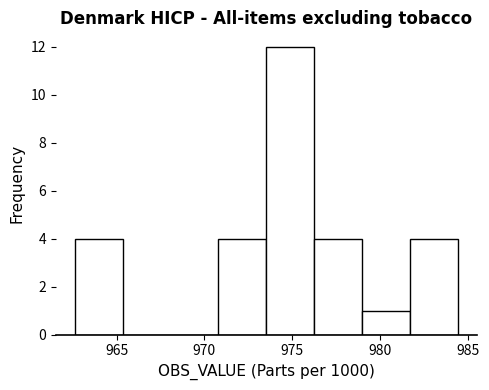

Over which range of the x-axis is the bar tallest?

973.5 to 976.5